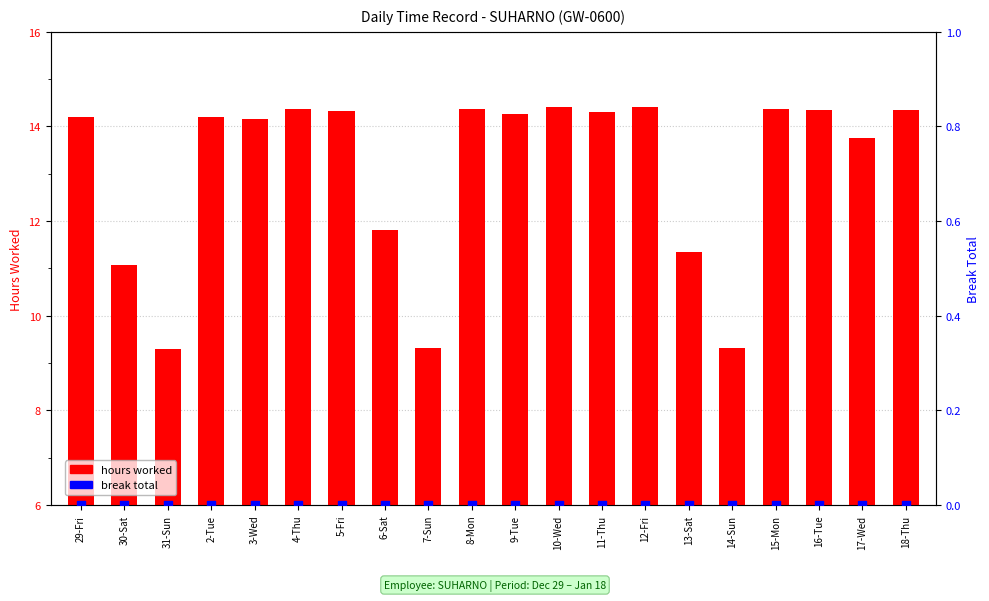

Which series has the widest spread of Y values?

hours worked